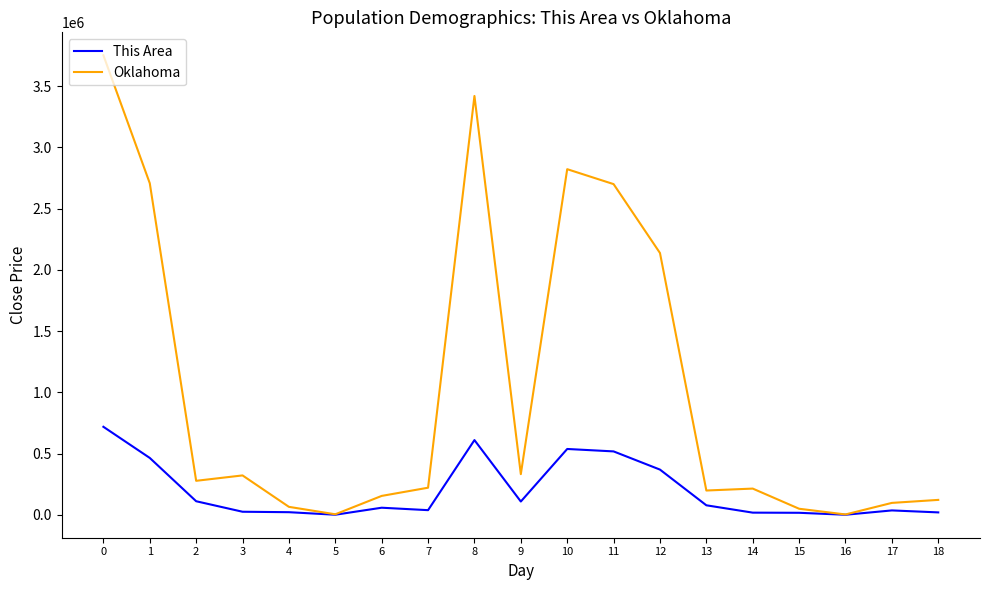

What is the highest value of the This Area series?

718633